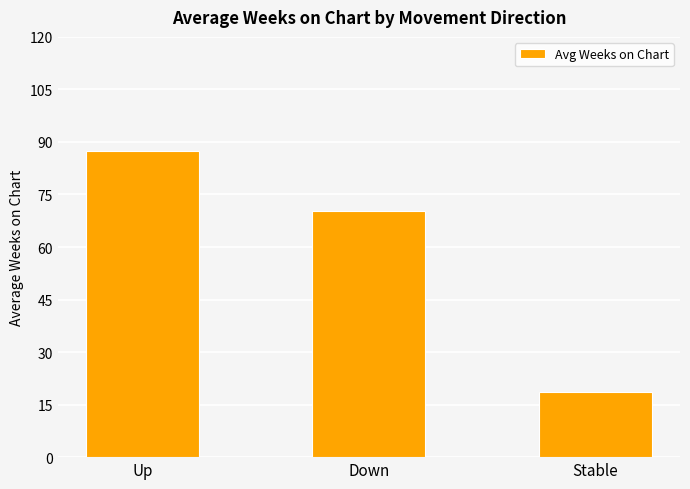

What is the change in value from Up to Stable?

-68.8